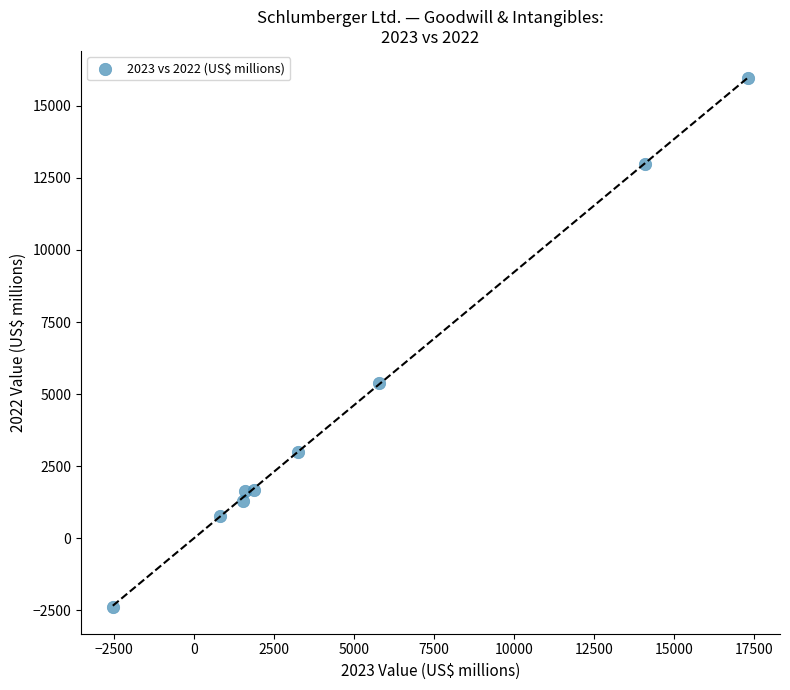

What Y value in the scatter plot is closest to 6791?

5384